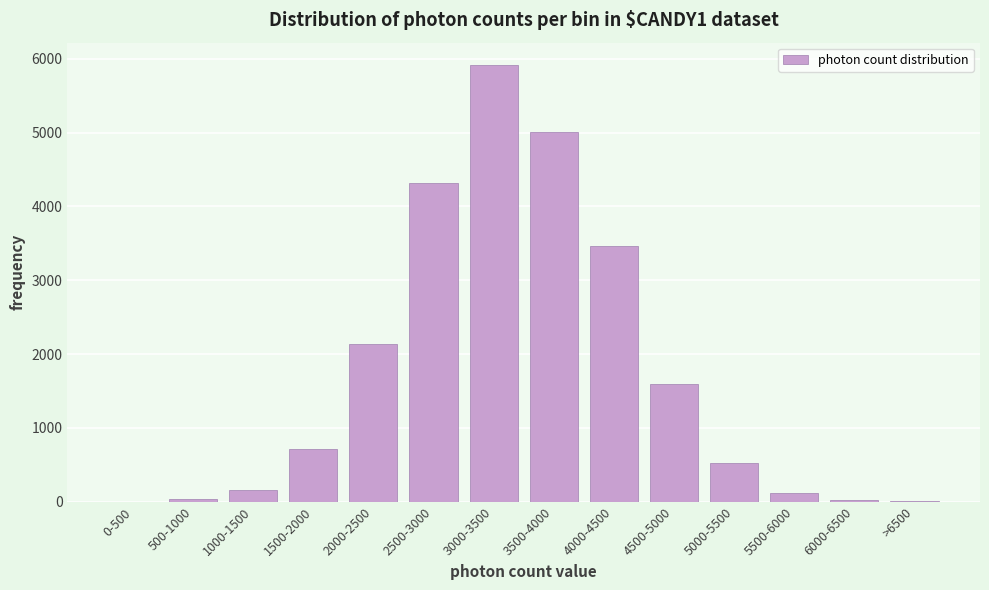

Which label corresponds to the largest value in the chart?

3000-3500